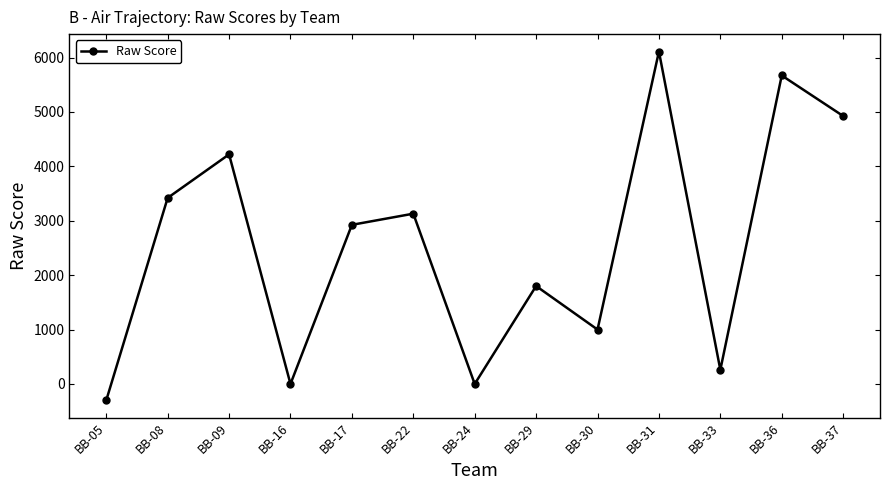

How many points are lower than both their immediate neighbors (excluding endpoints)?

4